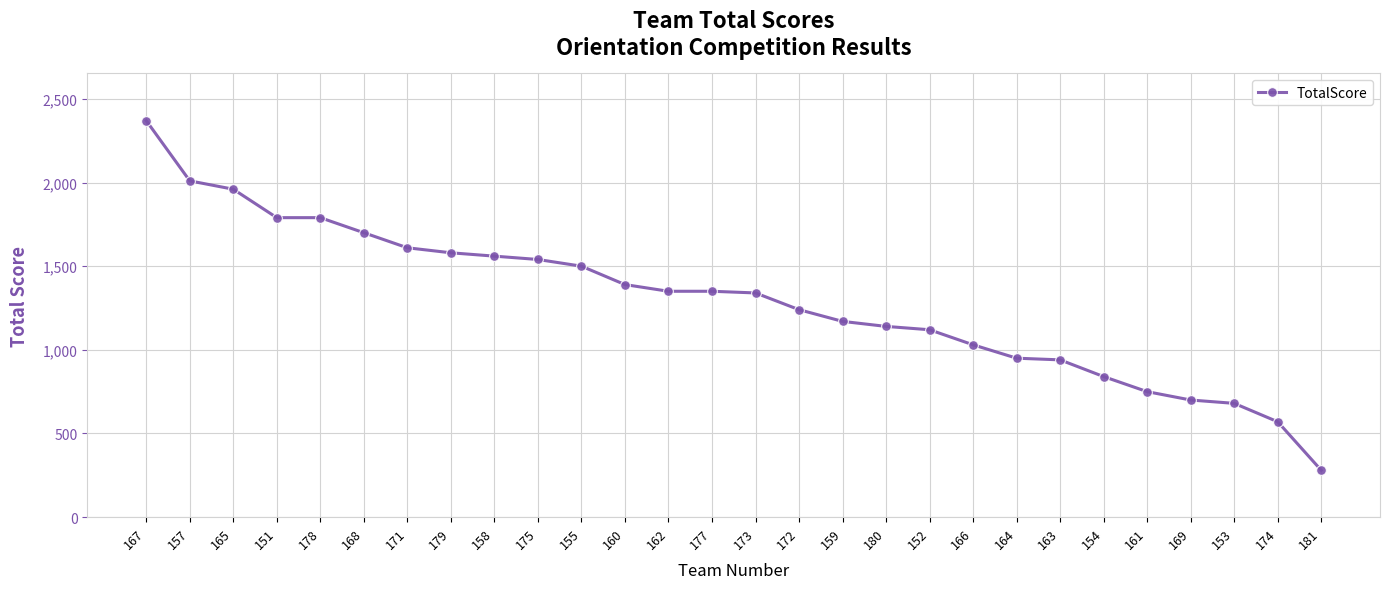

Is it true that the value at 165 is 1960?

True